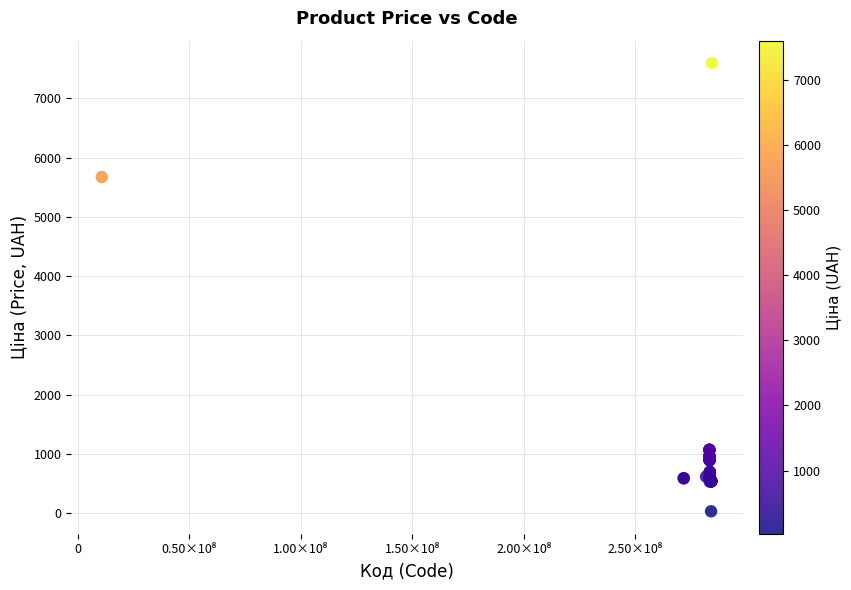

What Y value in the scatter plot is closest to 3814?

5673.8